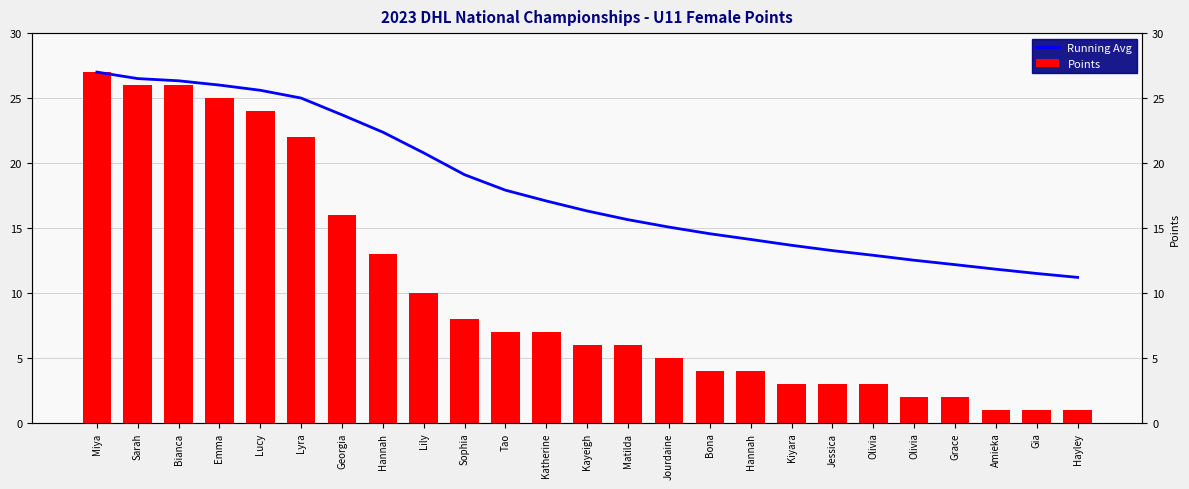

At which category is the sum across all series the highest?

Miya